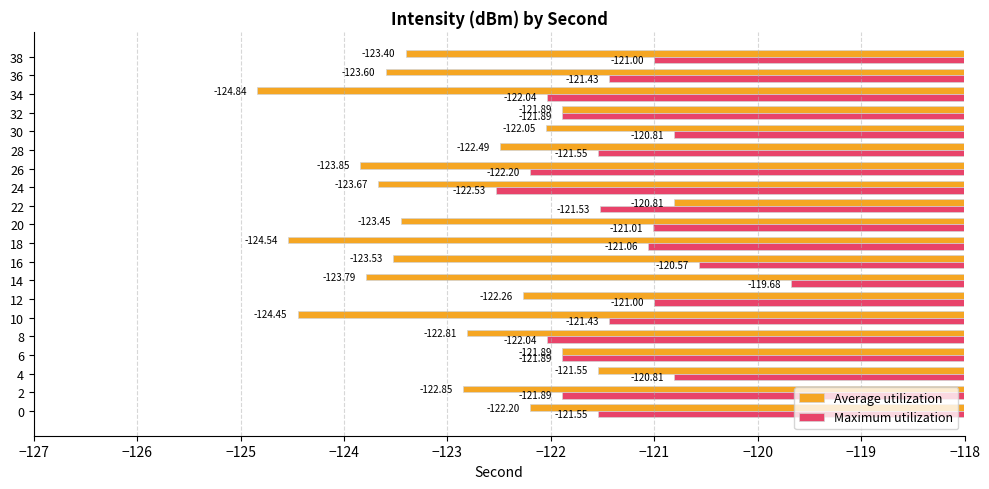

At which category does the chart reach its minimum across all series?

34